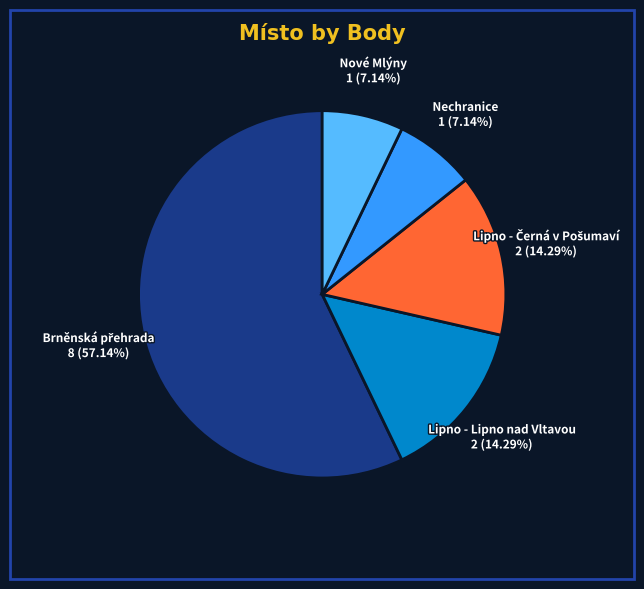

Is there a majority slice in this chart?

Yes